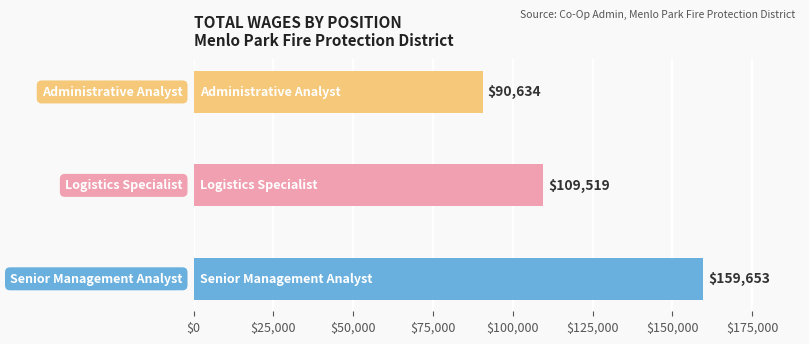

What is the minimum value shown in the chart?

90634